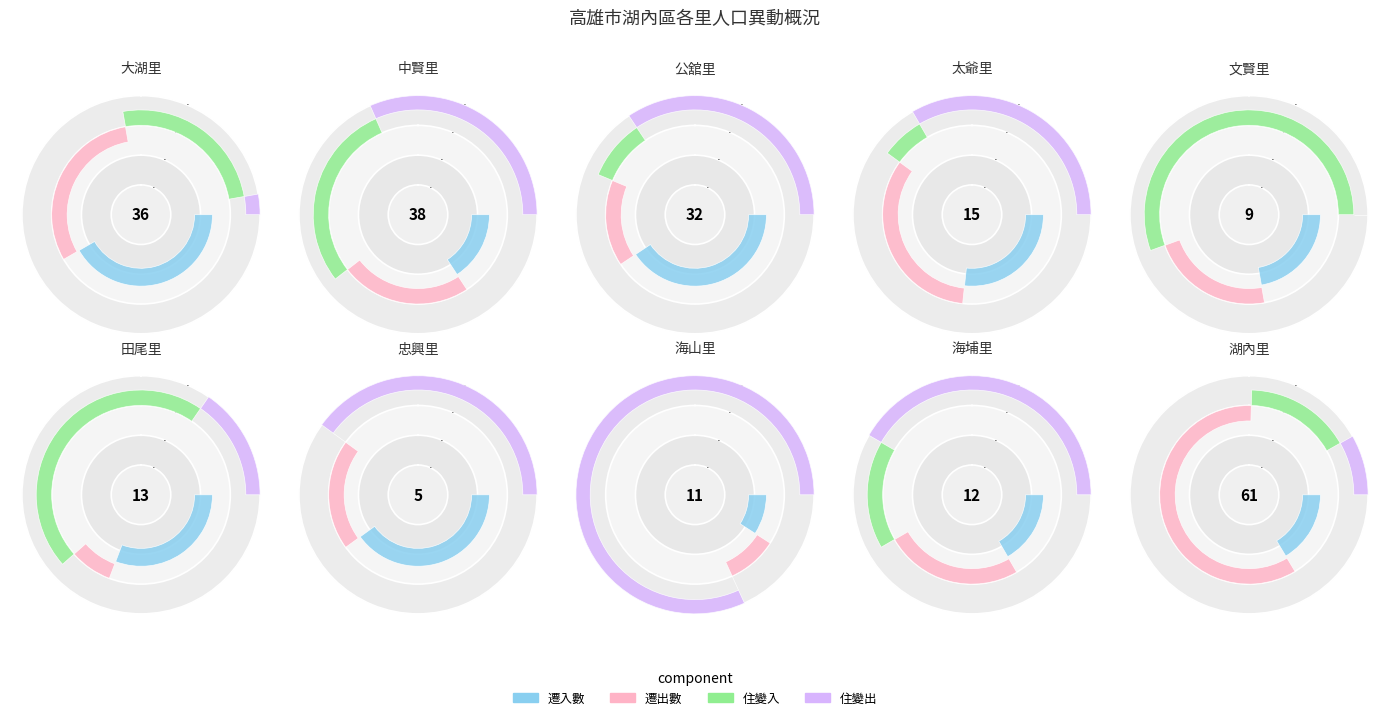

Which category has the smallest portion of the pie?

忠興里